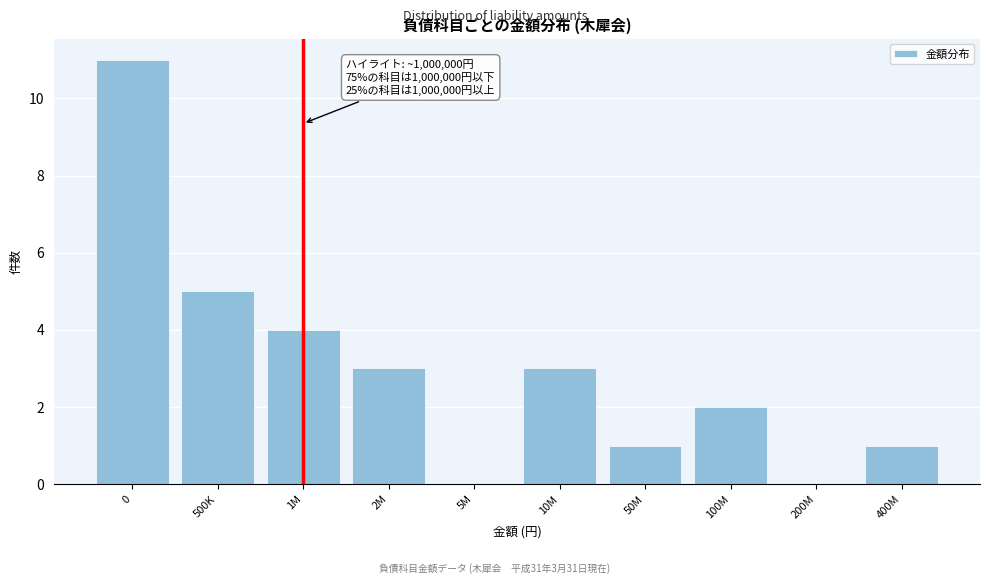

What is the sum of all values?

30